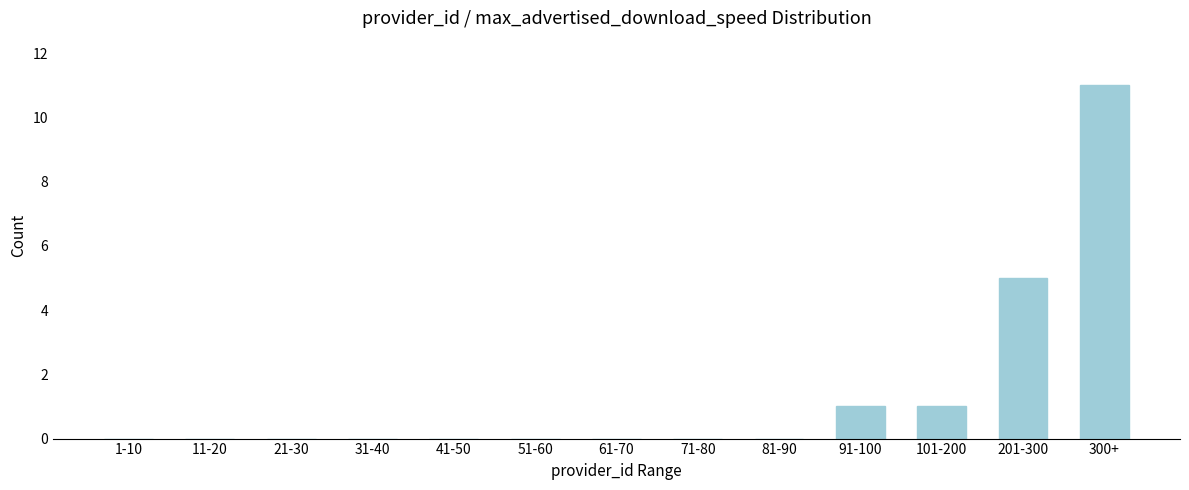

Reading left to right, list all the values displayed in this chart.

1-10=0	11-20=0	21-30=0	31-40=0	41-50=0	51-60=0	61-70=0	71-80=0	81-90=0	91-100=1	101-200=1	201-300=5	300+=11